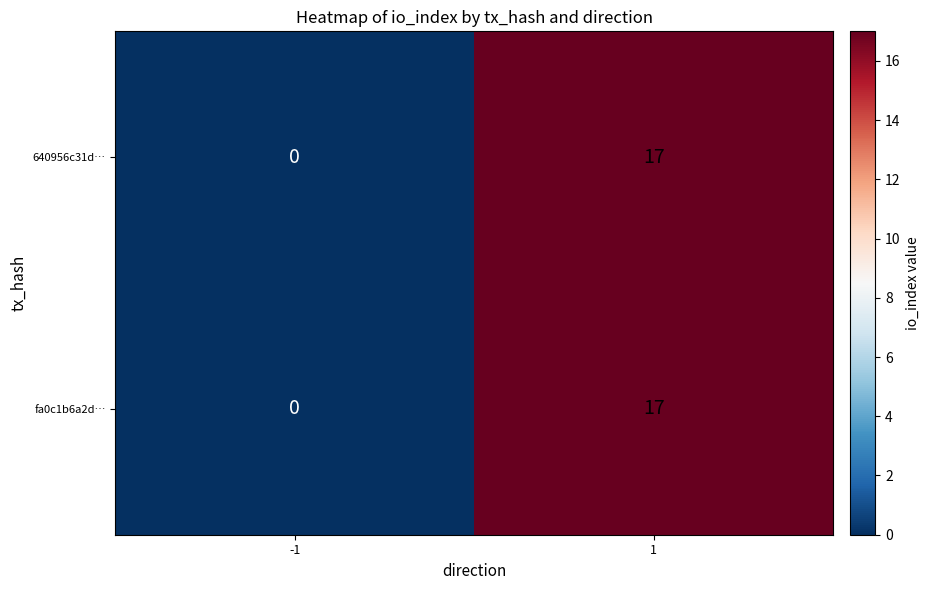

What is the sum of all 640956c31d… values?

17